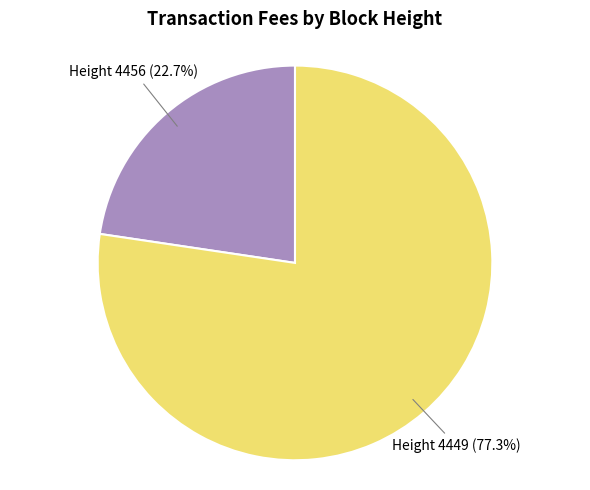

Does Height 4449 represent more than half of the total?

Yes